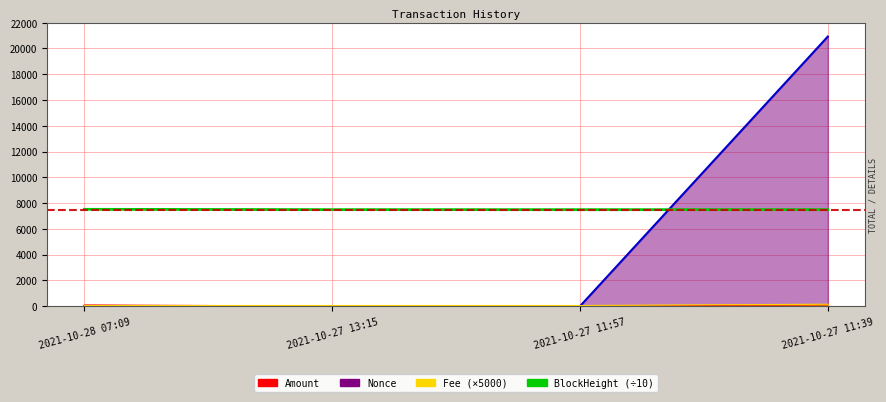

What is the maximum value shown in the chart?

7516.2